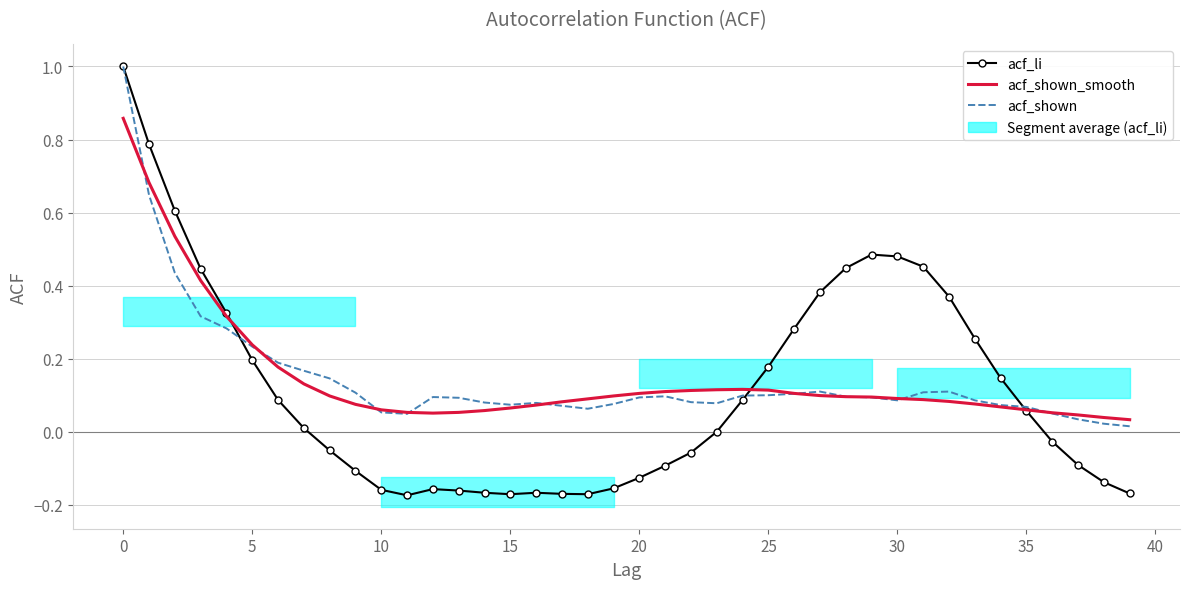

How many interior local valleys does the acf_shown_smooth series have?

1